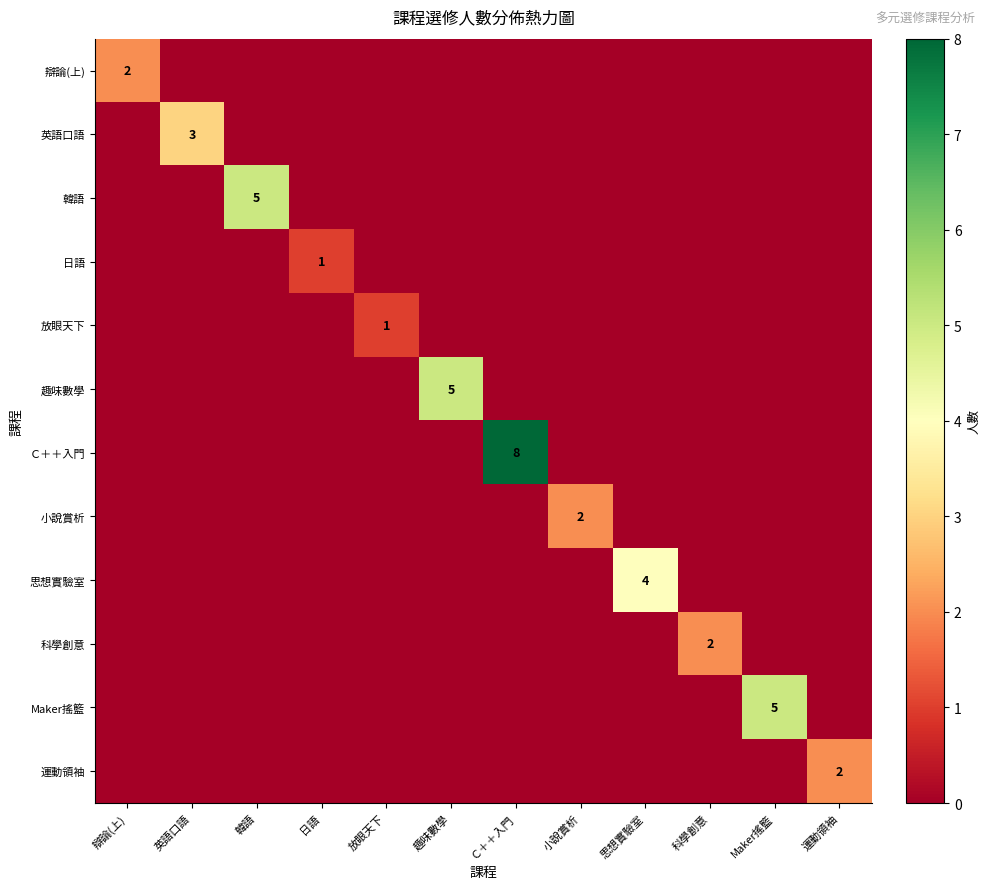

Rank the series at 放眼天下 from lowest to highest value.

辯論(上), 英語口語, 韓語, 日語, 趣味數學, Ｃ＋＋入門, 小說賞析, 思想實驗室, 科學創意, Maker搖籃, 運動領袖, 放眼天下